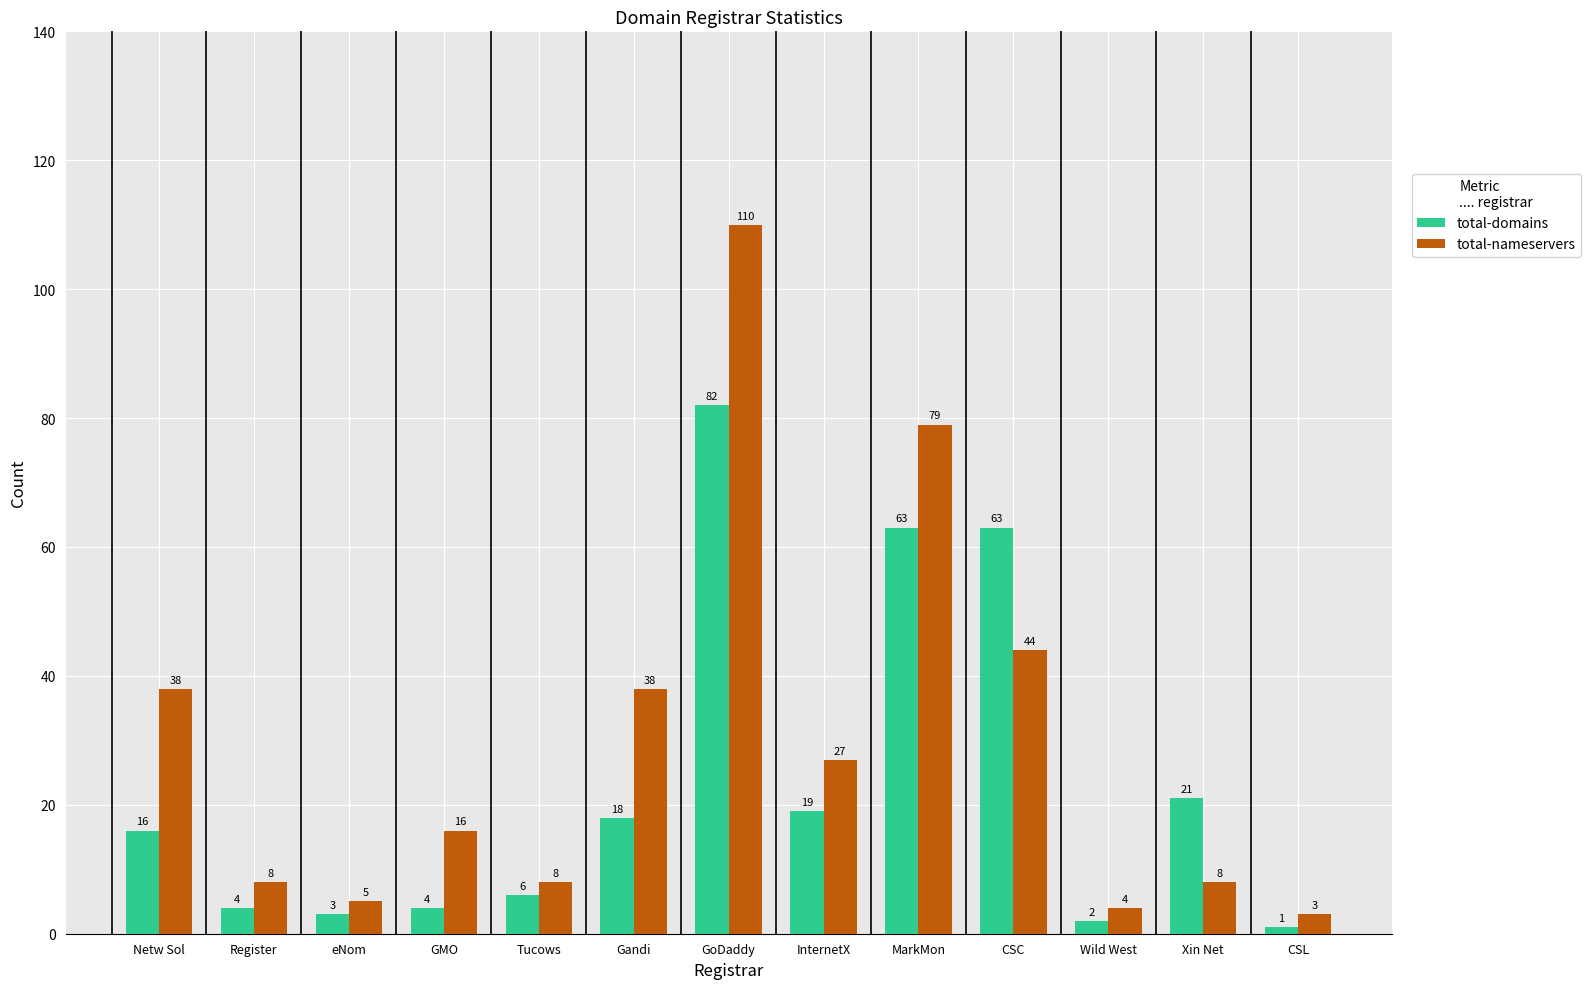

What is the difference between the highest and lowest values at Gandi?

20